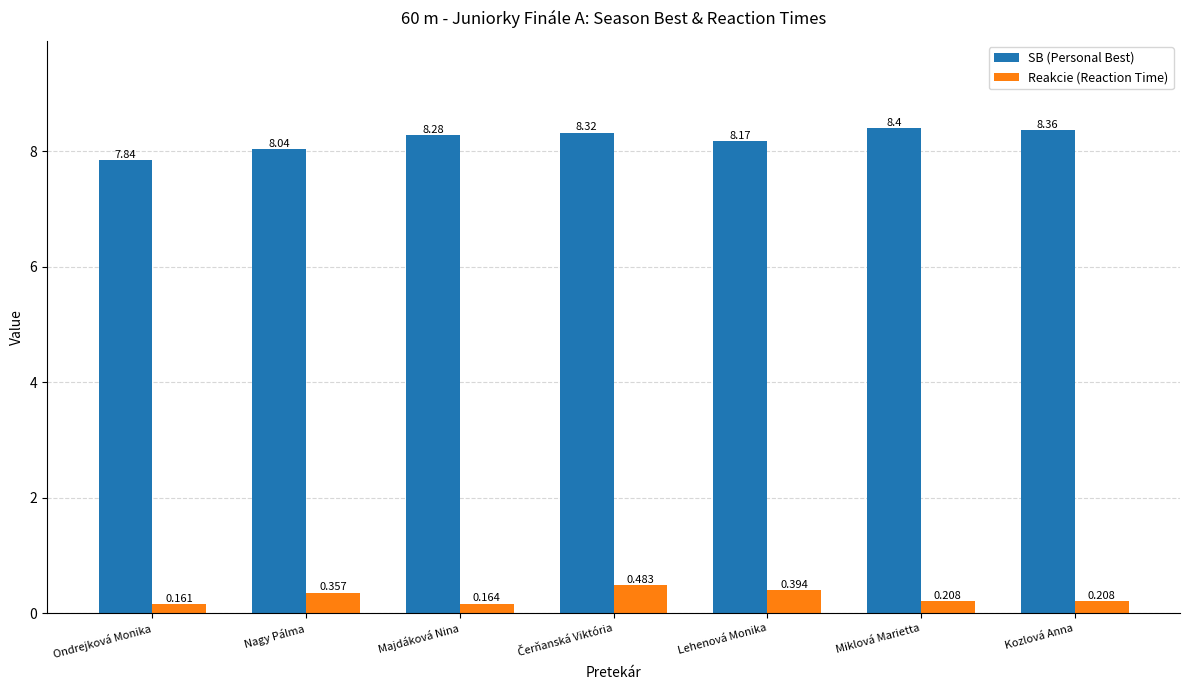

Rank the series by their maximum value, from highest to lowest.

SB (Personal Best), Reakcie (Reaction Time)